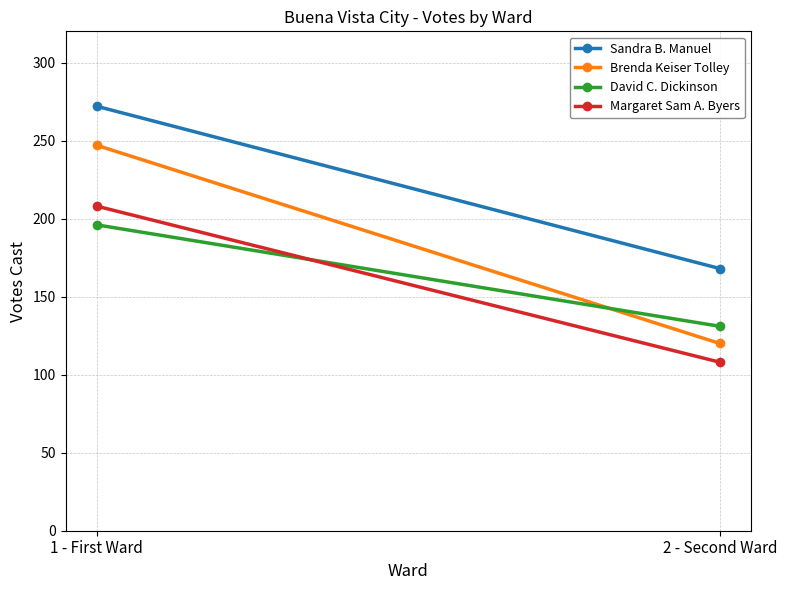

Count the number of categories in the chart.

2